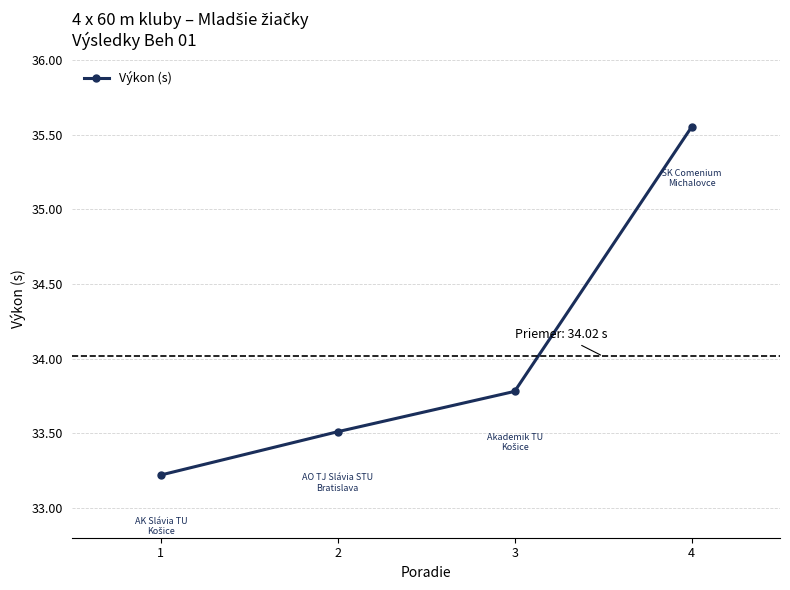

Which has a higher value, 4 or 2?

4